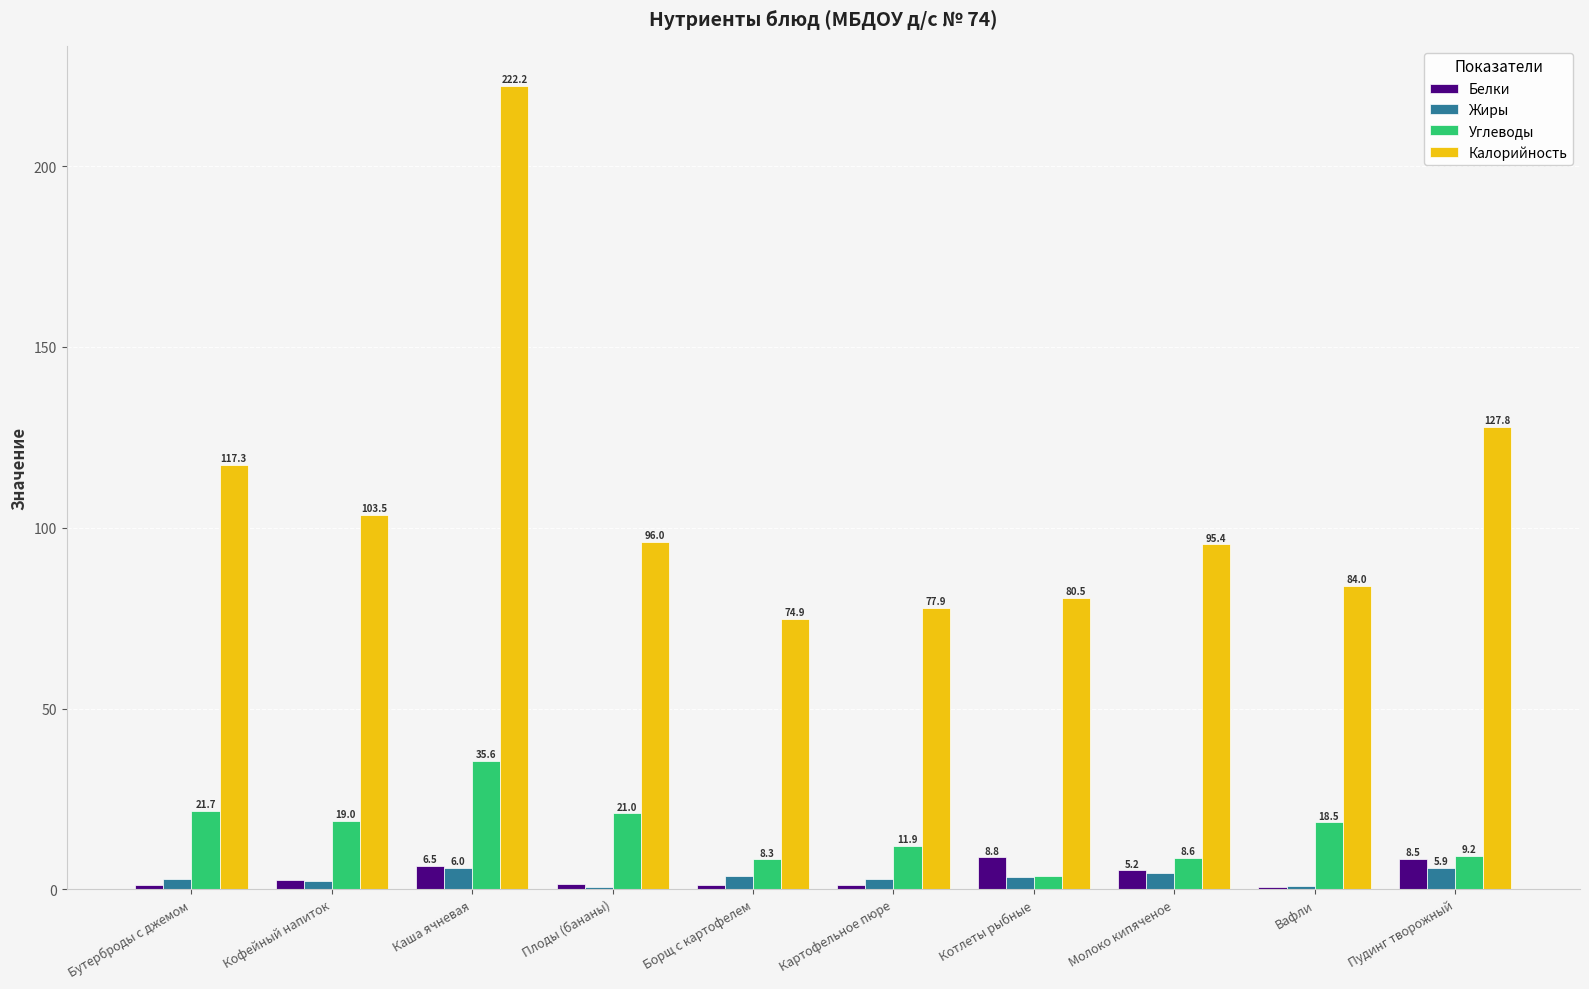

Is the value of Углеводы at Плоды (бананы) greater than the value of Калорийность at Бутерброды с джемом?

No